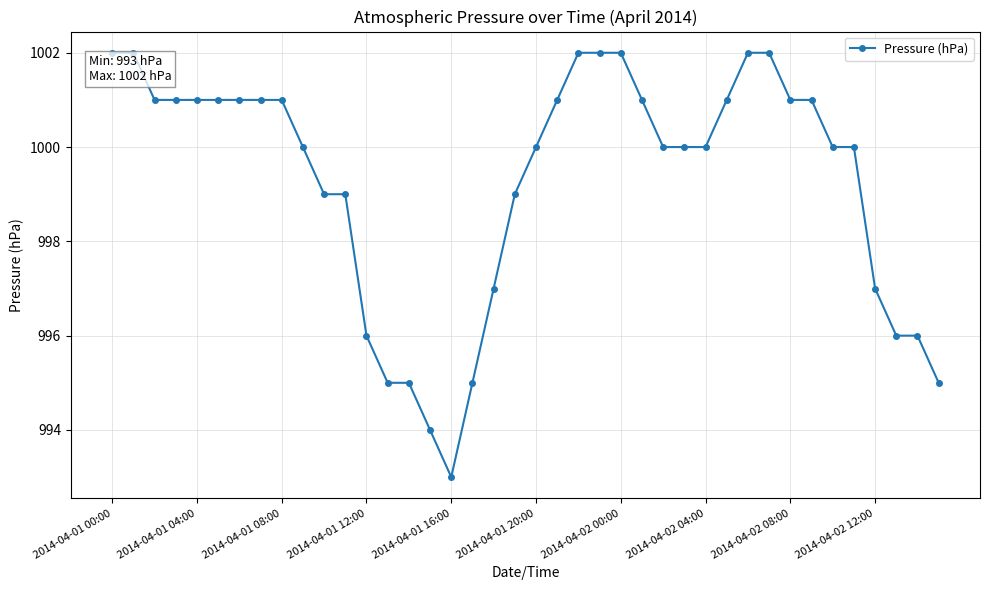

What is the value of the 3rd point from the left?

1001